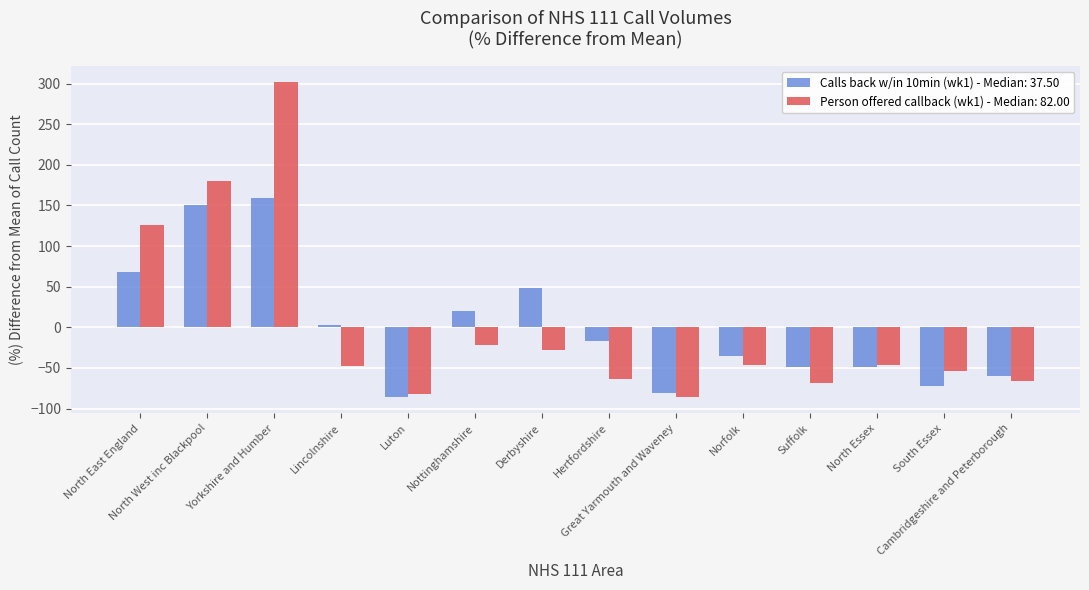

What is the greatest value displayed?

302.3